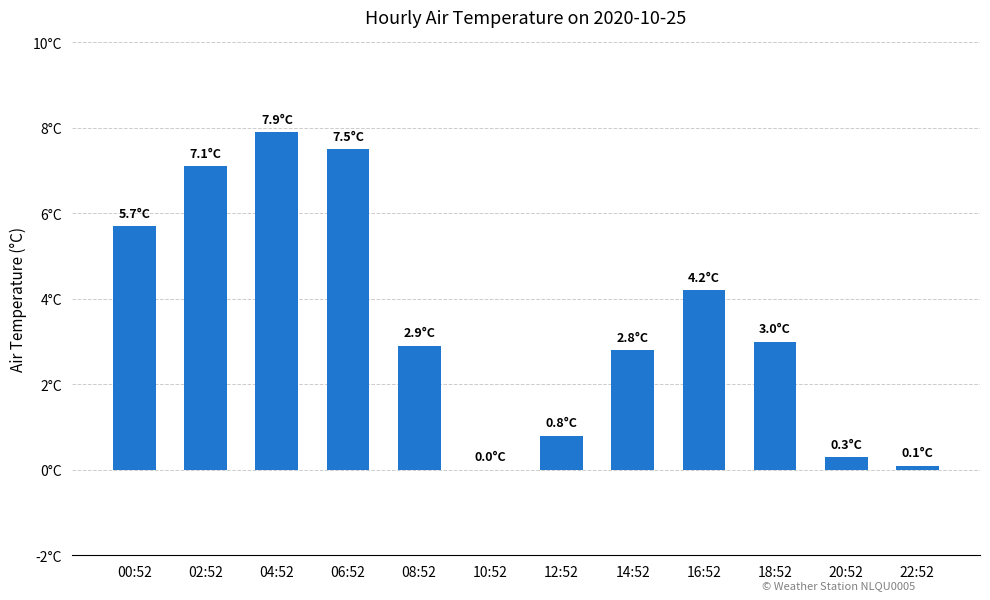

What is the average value?

3.5